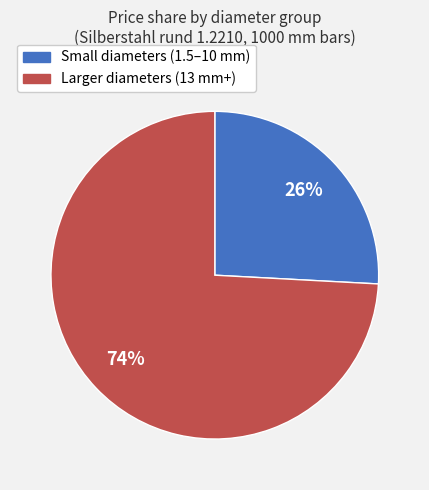

Is there any slice that represents more than half of the pie?

Yes